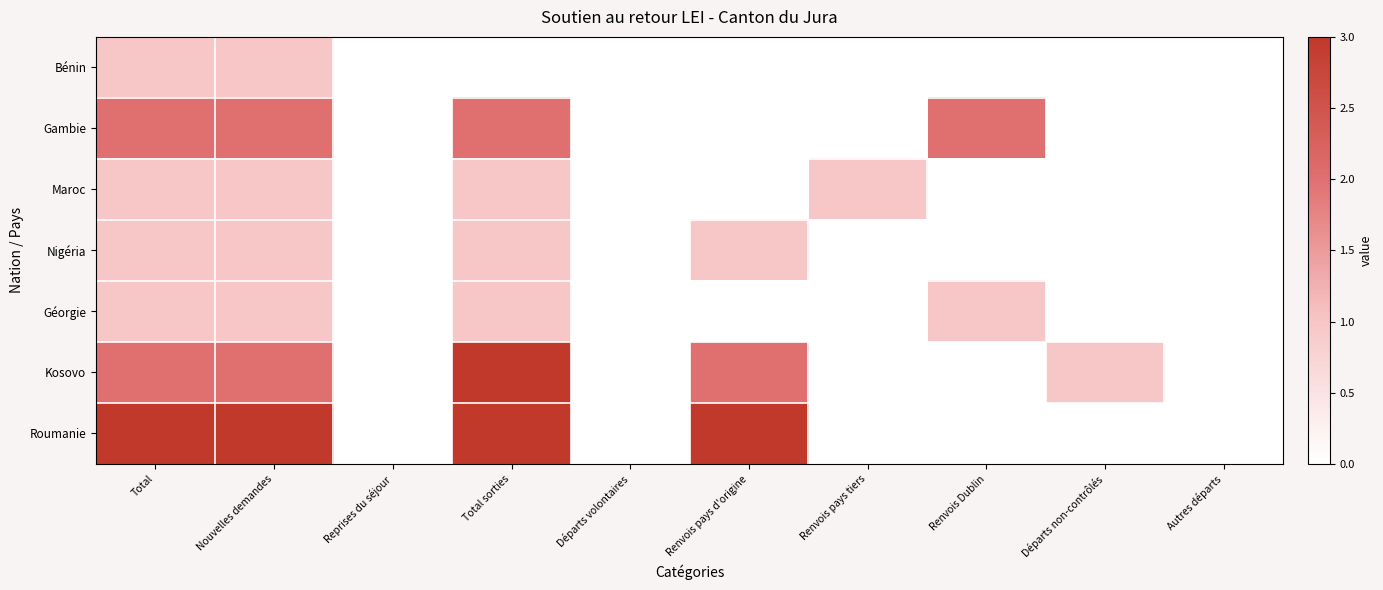

Which label corresponds to the smallest value in the chart?

Reprises du séjour